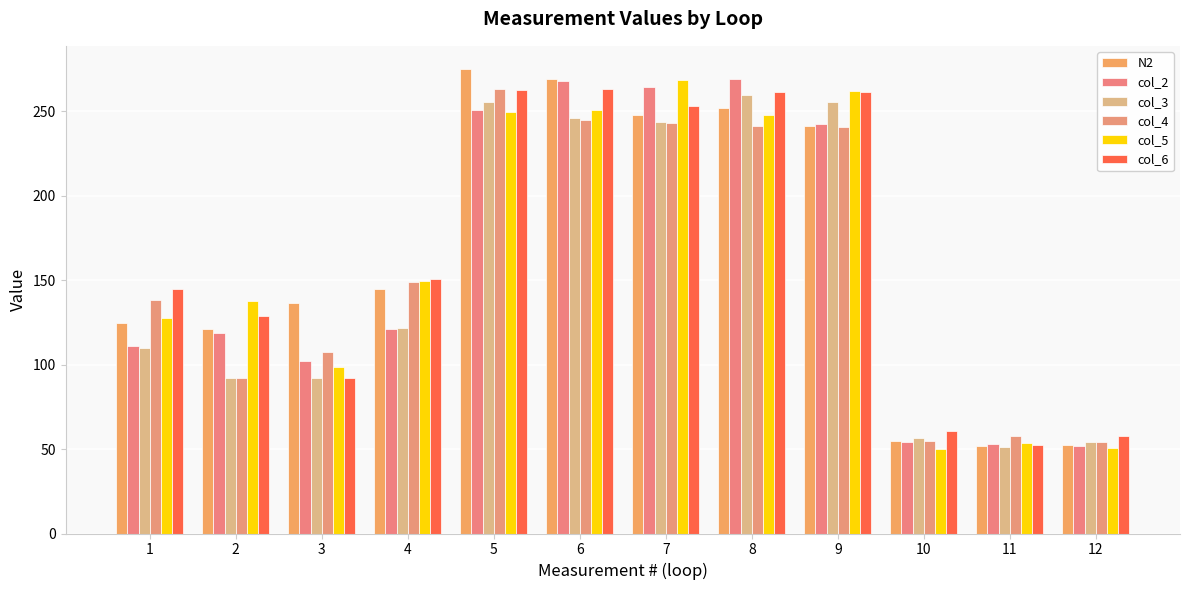

How many bars are there in each group?

6